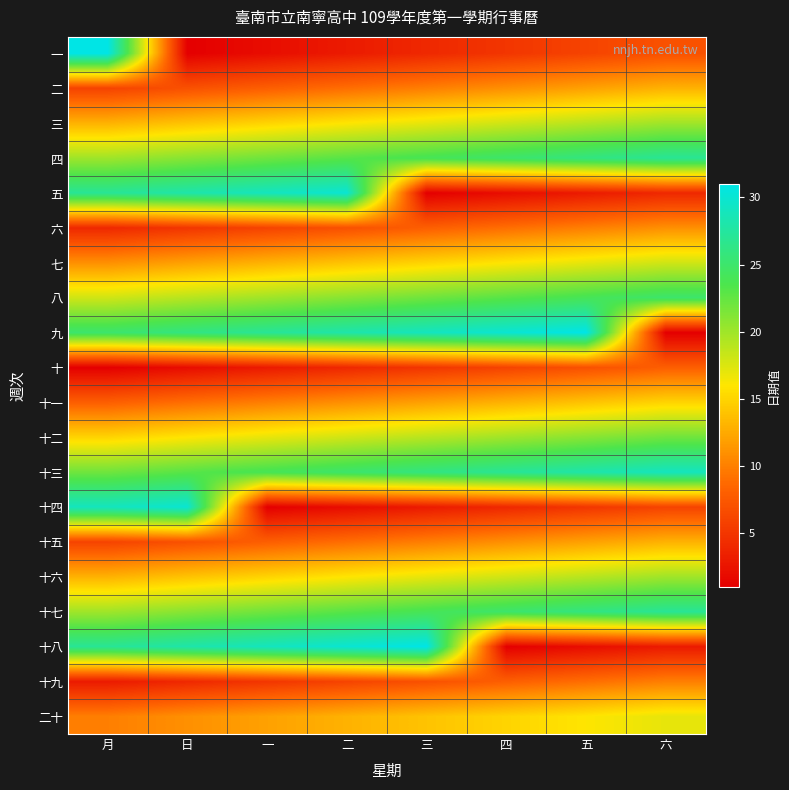

What is the difference between the highest and lowest values at 三?

30